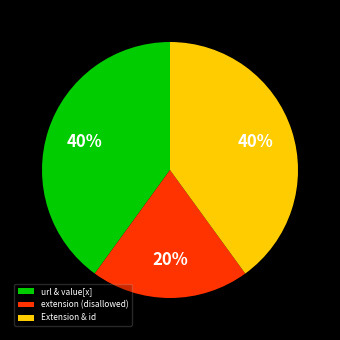

Is there any slice that represents more than half of the pie?

No